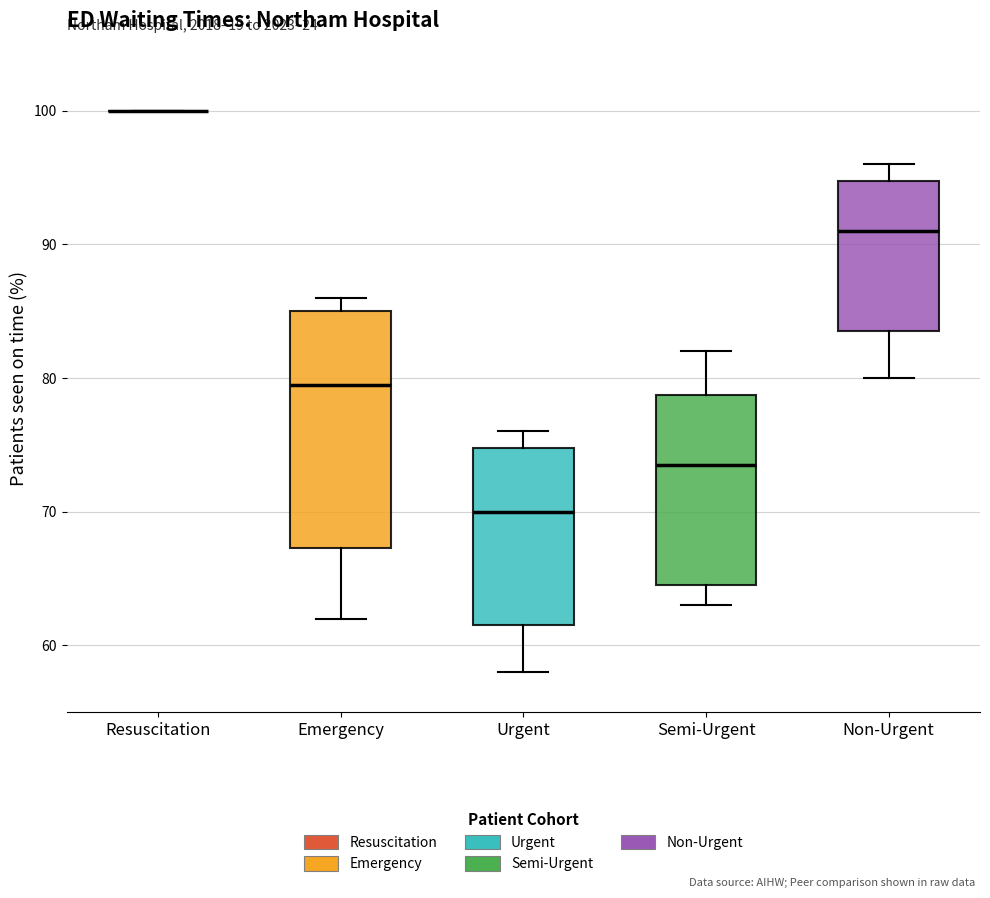

Which box is the tallest, from its lower edge to its upper edge?

Emergency